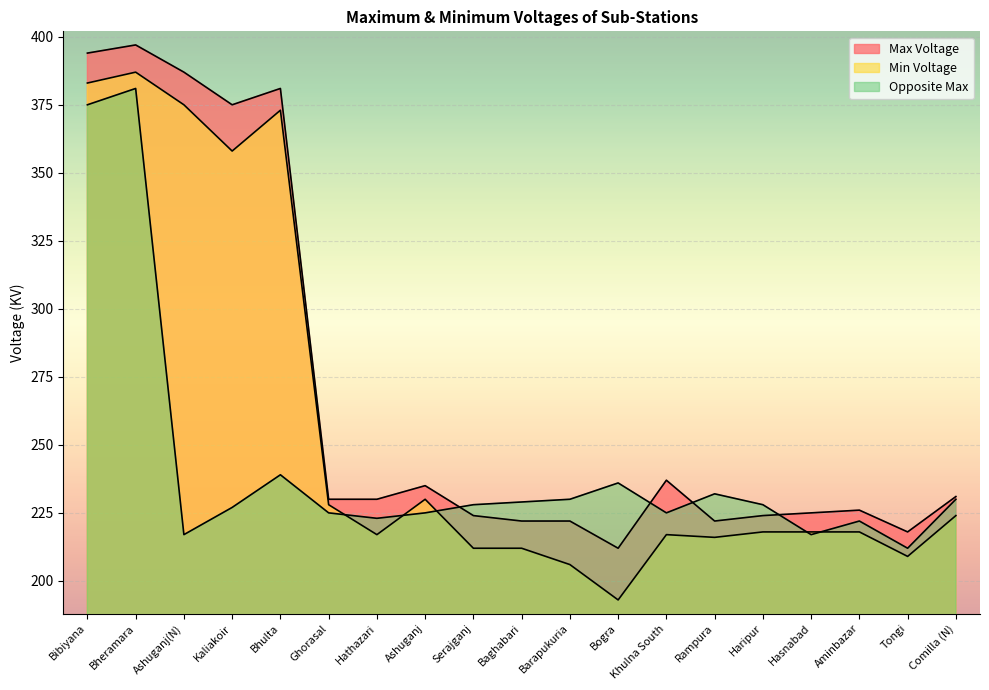

Where is the first local maximum for Opposite Max?

Bheramara